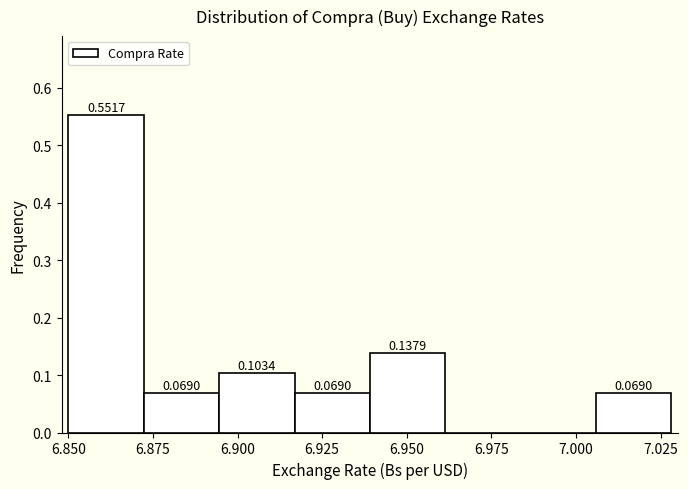

Which range on the x-axis has the tallest bar?

6.850 to 6.870